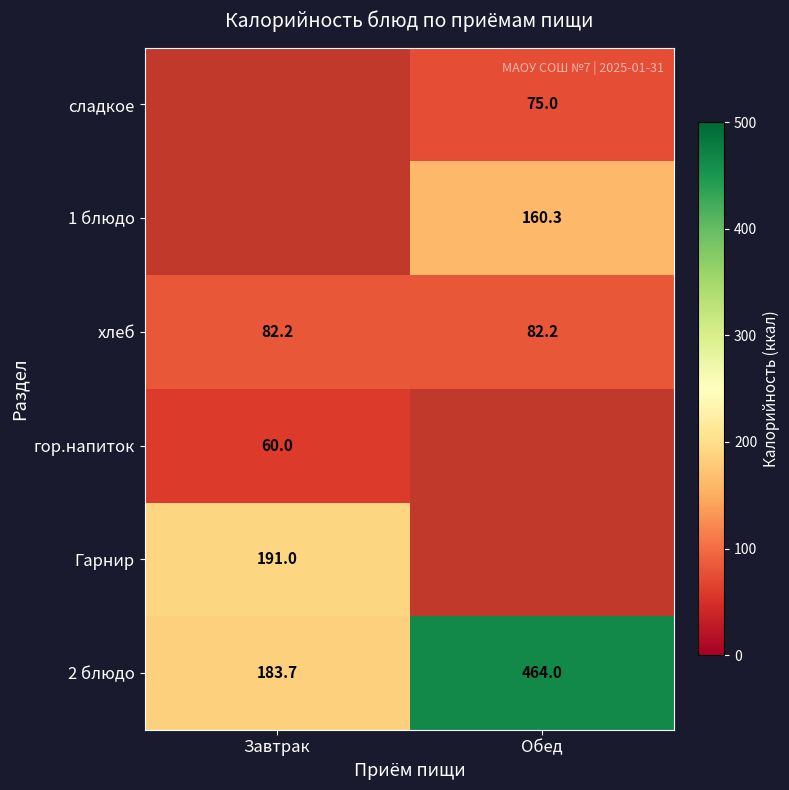

The value of 2 блюдо at Завтрак is 74.4. True or false?

False